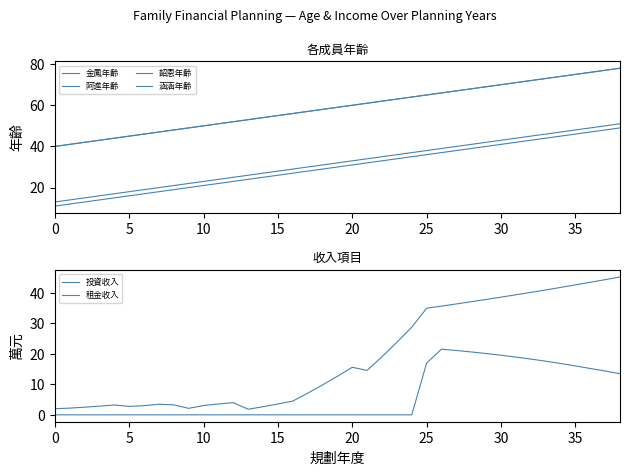

What is the highest value of the 韶恩年齡 series?

51.0